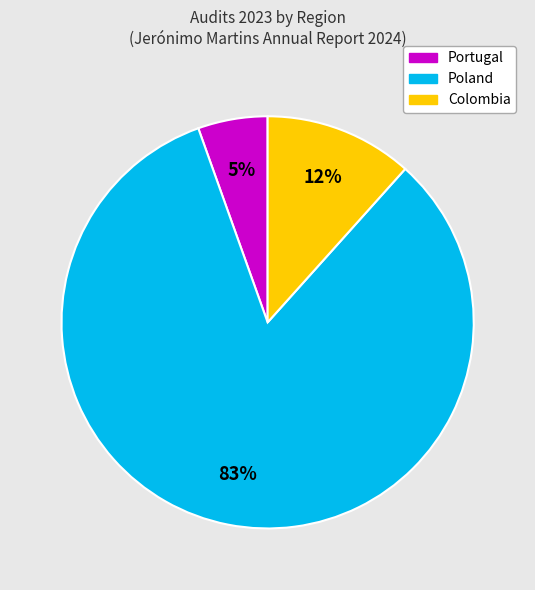

To the nearest percent, what is the average slice percentage?

33%